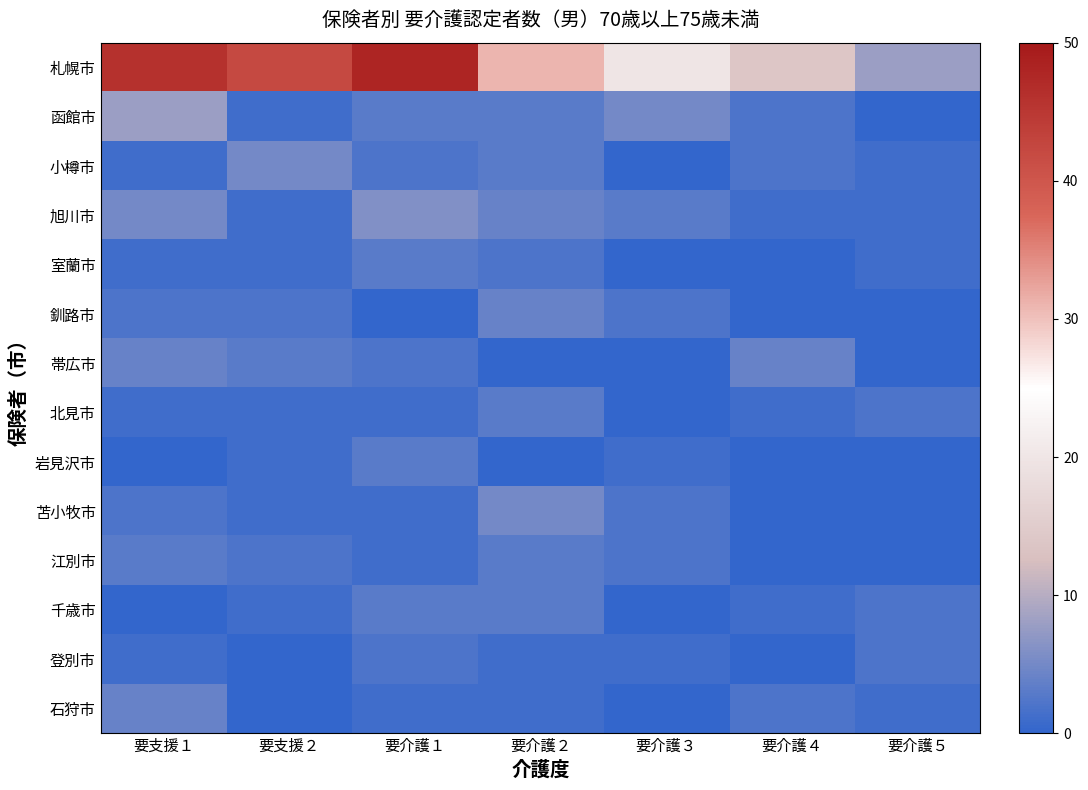

Reading left to right, transcribe all the data shown in this chart.

札幌市: 要支援１=46	要支援２=42	要介護１=48	要介護２=31	要介護３=20	要介護４=14	要介護５=8
函館市: 要支援１=8	要支援２=1	要介護１=3	要介護２=3	要介護３=5	要介護４=2	要介護５=0
小樽市: 要支援１=1	要支援２=5	要介護１=2	要介護２=3	要介護３=0	要介護４=2	要介護５=1
旭川市: 要支援１=5	要支援２=1	要介護１=6	要介護２=4	要介護３=3	要介護４=1	要介護５=1
室蘭市: 要支援１=1	要支援２=1	要介護１=3	要介護２=2	要介護３=0	要介護４=0	要介護５=1
釧路市: 要支援１=2	要支援２=2	要介護１=0	要介護２=4	要介護３=2	要介護４=0	要介護５=0
帯広市: 要支援１=4	要支援２=3	要介護１=2	要介護２=0	要介護３=0	要介護４=4	要介護５=0
北見市: 要支援１=1	要支援２=1	要介護１=1	要介護２=3	要介護３=0	要介護４=1	要介護５=2
岩見沢市: 要支援１=0	要支援２=1	要介護１=3	要介護２=0	要介護３=1	要介護４=0	要介護５=0
苫小牧市: 要支援１=2	要支援２=1	要介護１=1	要介護２=5	要介護３=2	要介護４=0	要介護５=0
江別市: 要支援１=3	要支援２=2	要介護１=1	要介護２=3	要介護３=2	要介護４=0	要介護５=0
千歳市: 要支援１=0	要支援２=1	要介護１=3	要介護２=3	要介護３=0	要介護４=1	要介護５=2
登別市: 要支援１=1	要支援２=0	要介護１=2	要介護２=1	要介護３=1	要介護４=0	要介護５=2
石狩市: 要支援１=4	要支援２=0	要介護１=1	要介護２=1	要介護３=0	要介護４=2	要介護５=1